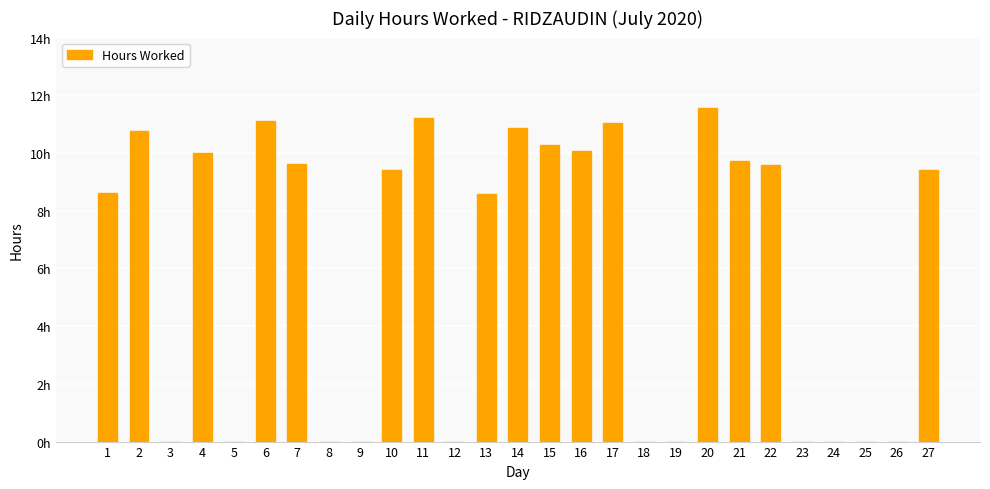

Which label corresponds to the smallest value in the chart?

3